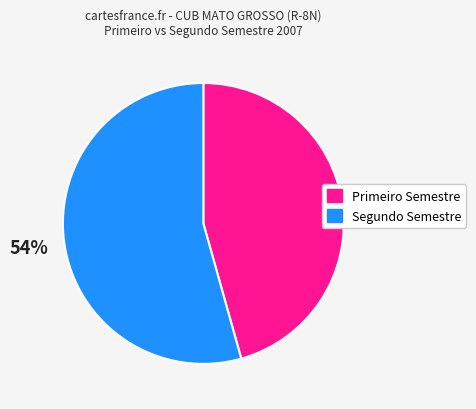

Is there a majority slice in this chart?

Yes